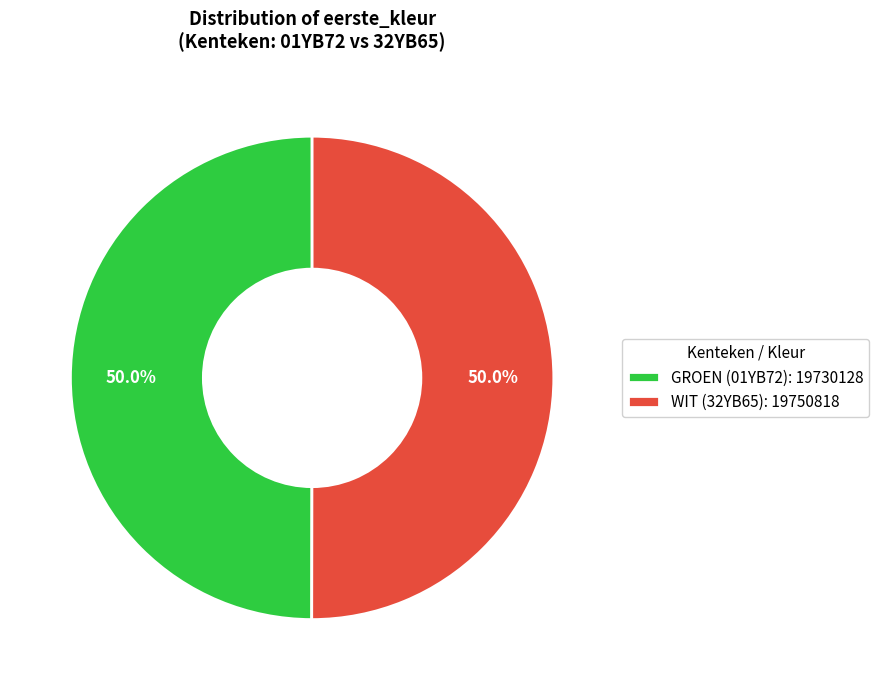

True or false: WIT (32YB65) accounts for 44% of the total.

False